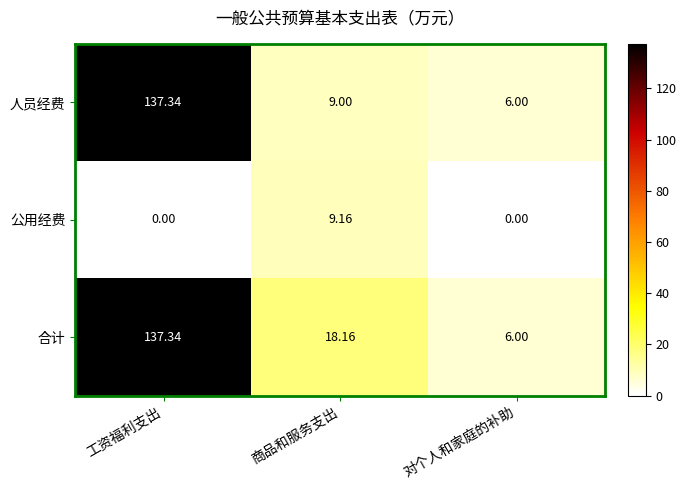

Rank the series at 商品和服务支出 from lowest to highest value.

人员经费, 公用经费, 合计